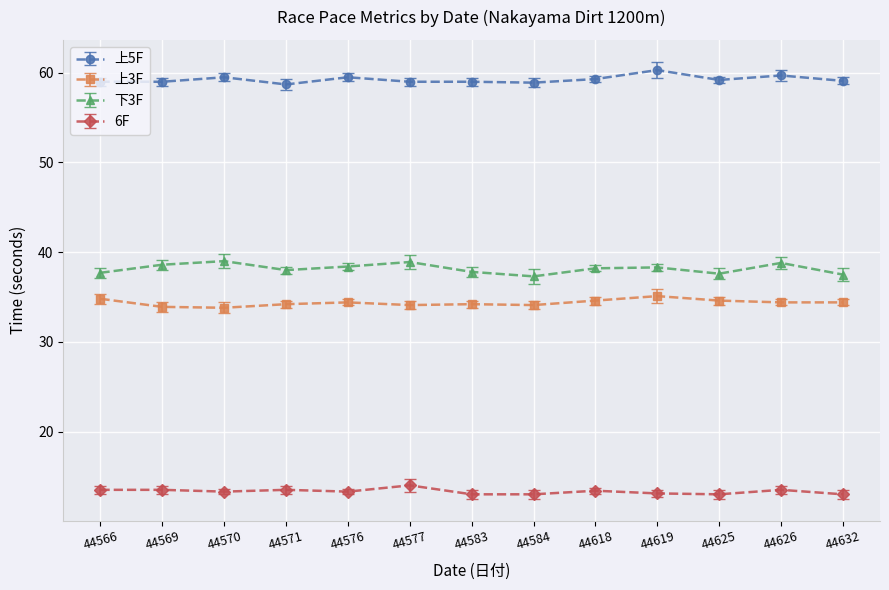

What is the difference between the maximum and second lowest values in the 6F series?

1.0